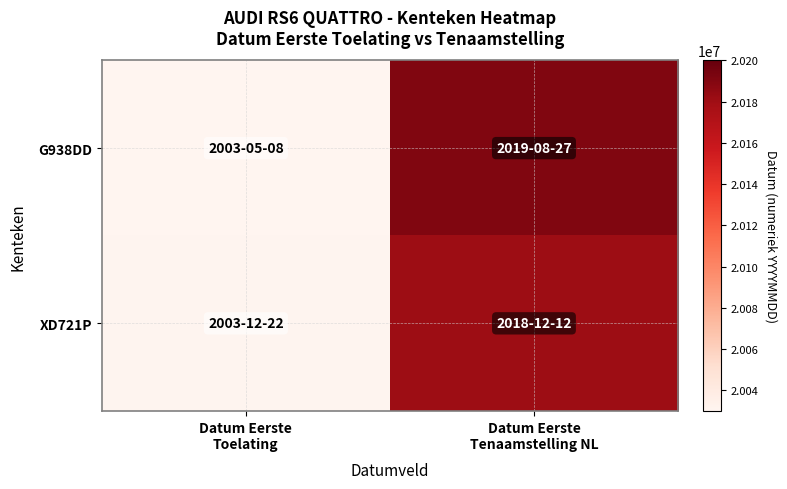

Reading left to right, what are all the values shown in this chart?

G938DD: Datum Eerste
Toelating=20030508	Datum Eerste
Tenaamstelling NL=20190827
XD721P: Datum Eerste
Toelating=20031222	Datum Eerste
Tenaamstelling NL=20181212